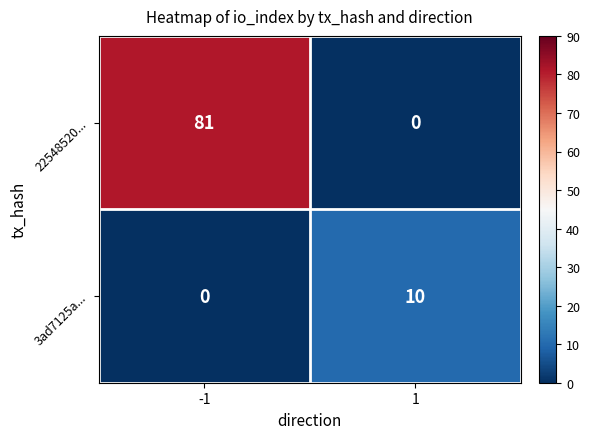

Reading left to right, extract all data points from this chart.

22548520...: -1=81	1=0
3ad7125a...: -1=0	1=10